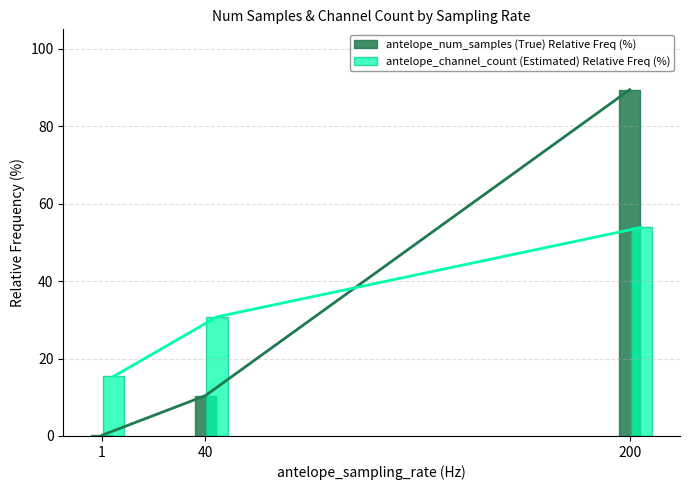

Reading left to right, transcribe all the data shown in this chart.

antelope_num_samples (True) Relative Freq (%): 1=0.2	40=10.4	200=89.4
antelope_channel_count (Estimated) Relative Freq (%): 1=15.4	40=30.8	200=53.8